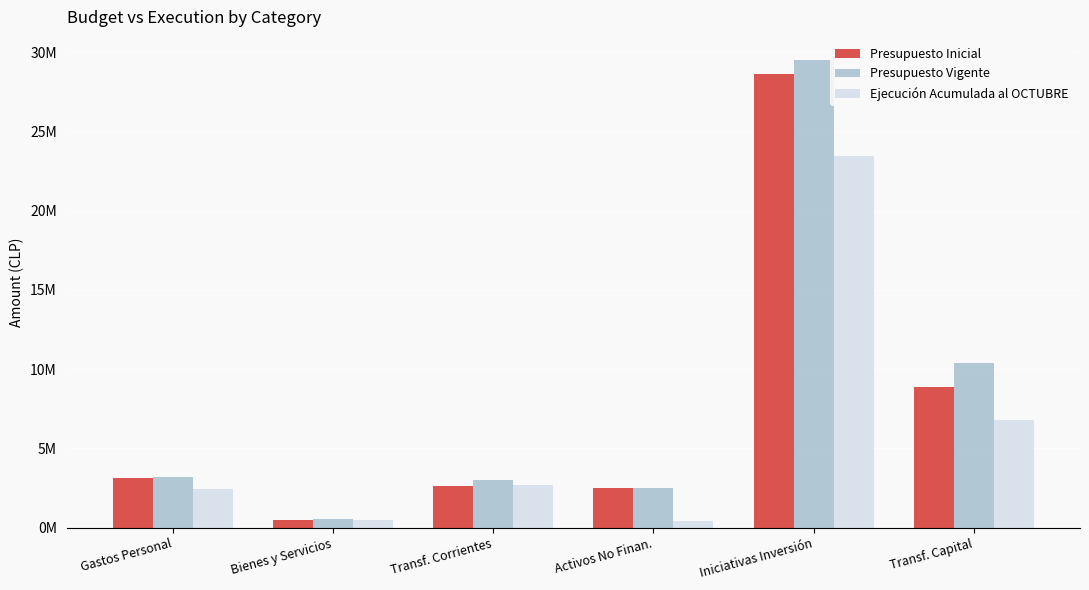

Are the bars horizontal?

No